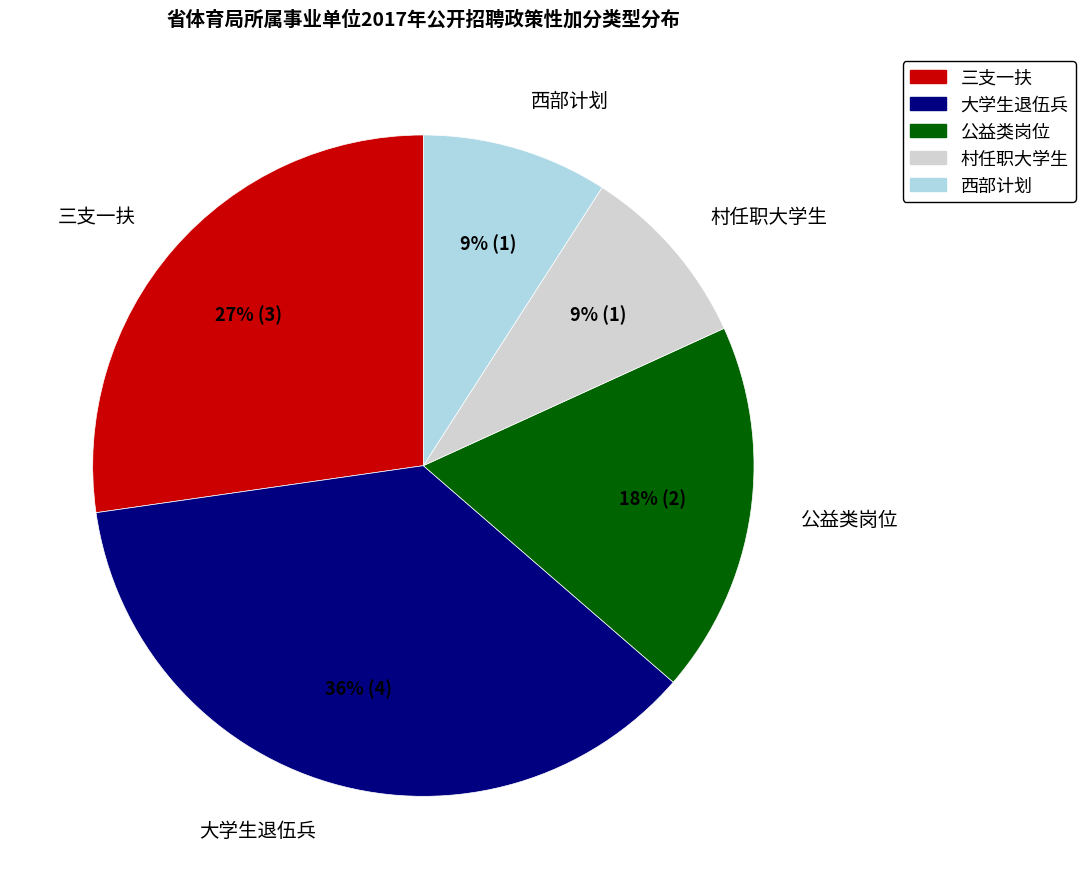

What percentage is the 公益类岗位 slice, to the nearest percent?

18%